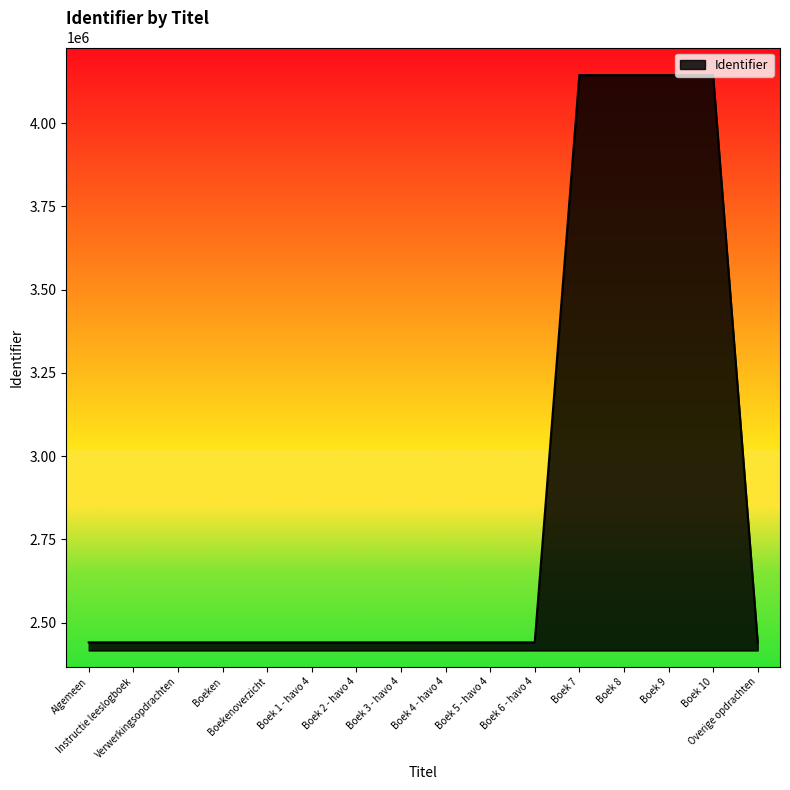

What position from the left is Boeken?

4